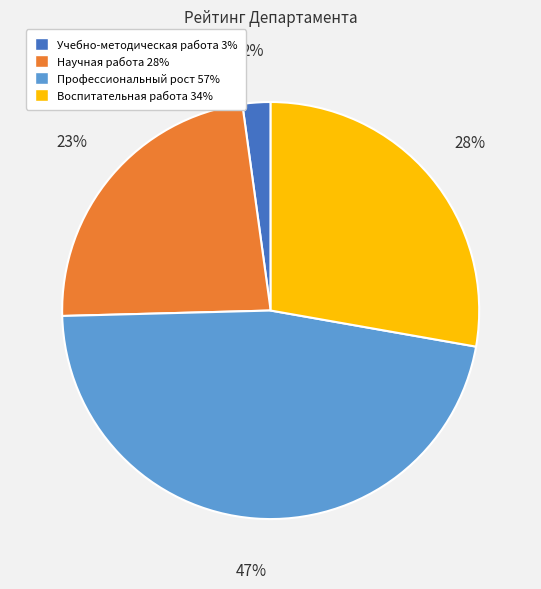

Is Воспитательная работа 34% the majority of the pie?

No